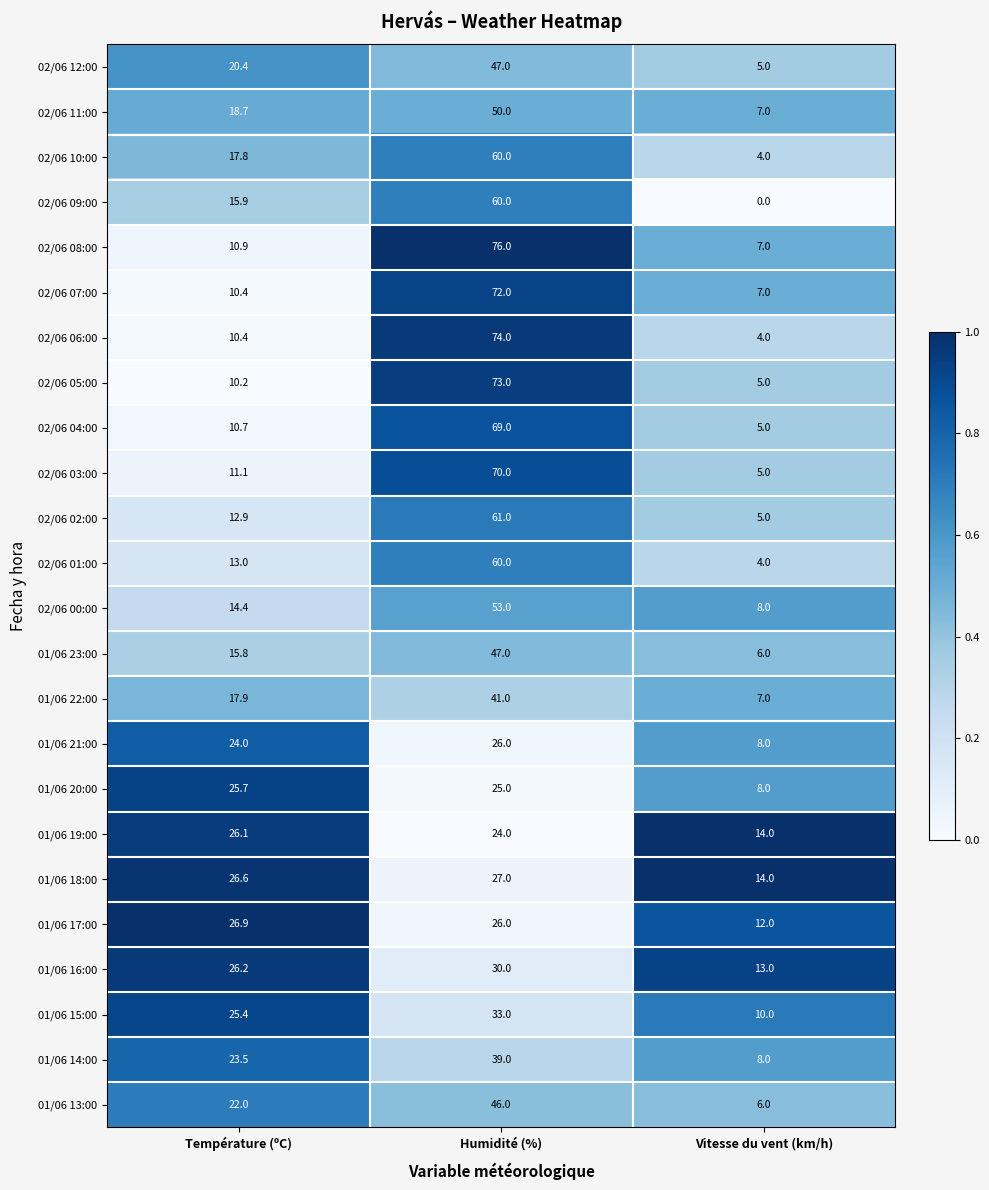

What is the average value of the 02/06 03:00 series?

28.7